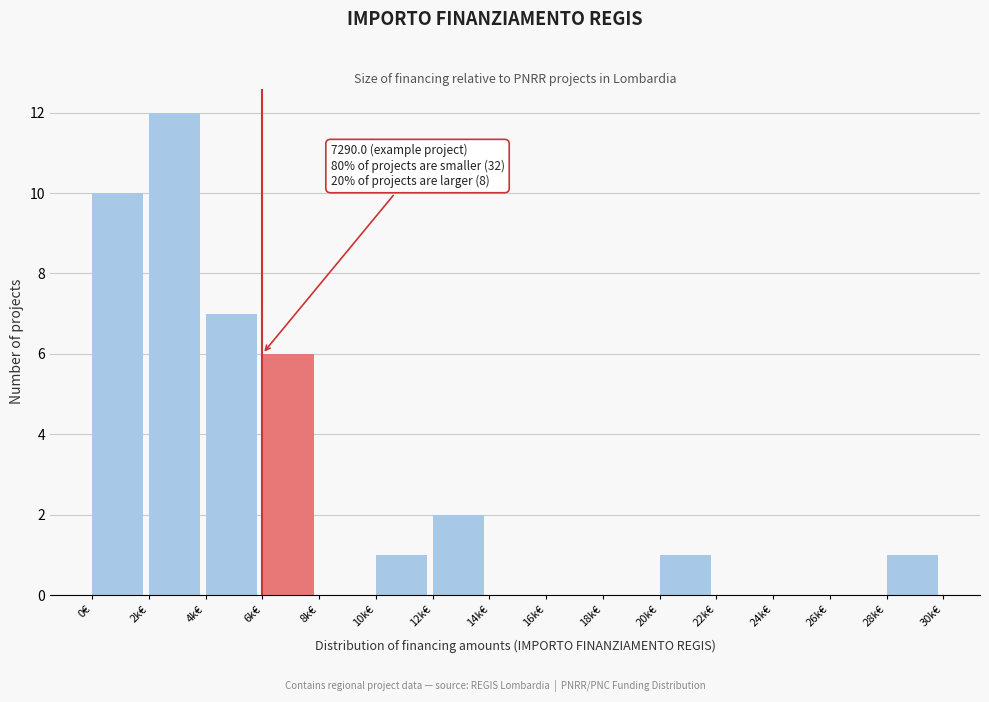

Reading left to right, what are all the values shown in this chart?

0€=10	2k€=12	4k€=7	6k€=6	8k€=0	10k€=1	12k€=2	14k€=0	16k€=0	18k€=0	20k€=1	22k€=0	24k€=0	26k€=0	28k€=1